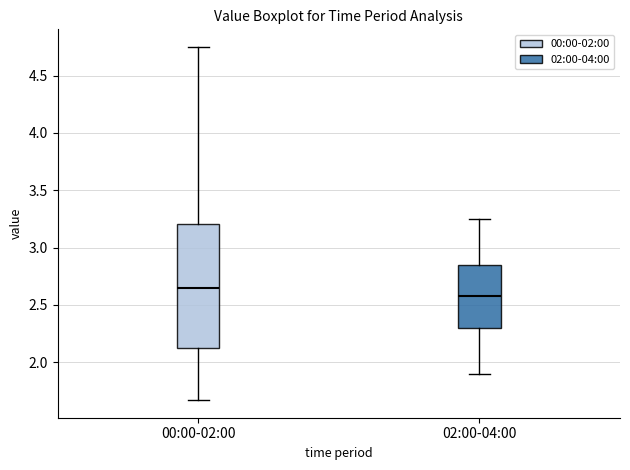

Reading left to right, read every box against the y-axis: the position of its median line, the range the box covers, and the ends of its whiskers. The values are not printed on the chart, so give them approximately, as read against the axis.

00:00-02:00: median 2.65, box 2.10 to 3.20, whiskers 1.65 to 4.75
02:00-04:00: median 2.60, box 2.30 to 2.85, whiskers 1.90 to 3.25